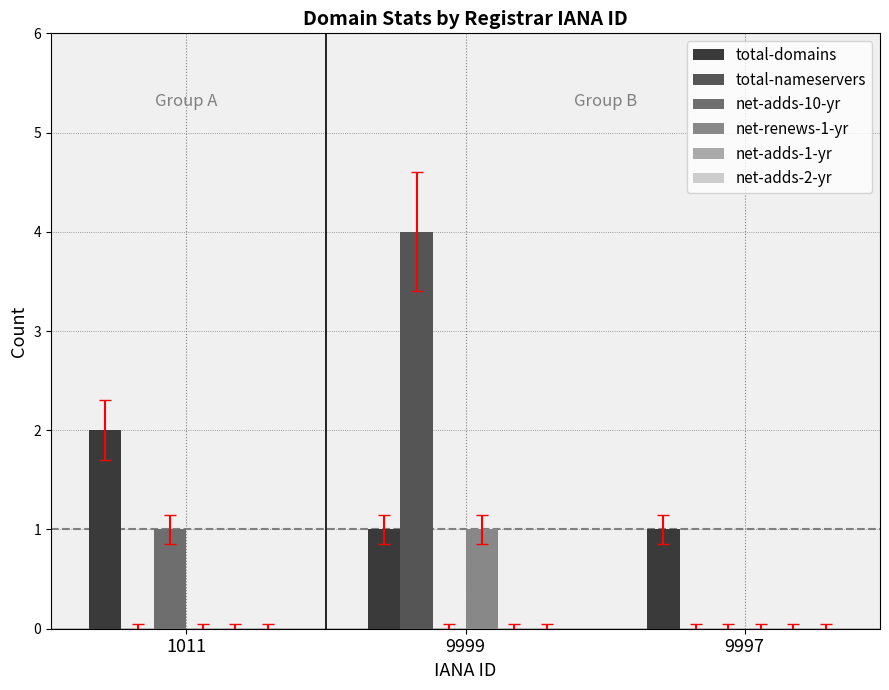

What is the highest value of the total-nameservers series?

4